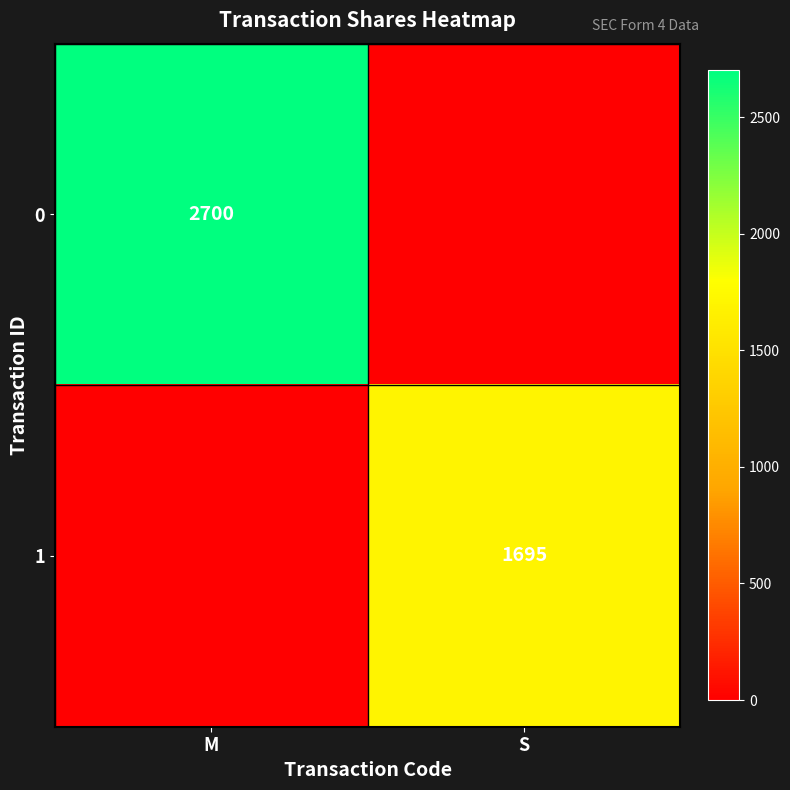

How many distinct data groups are displayed?

2